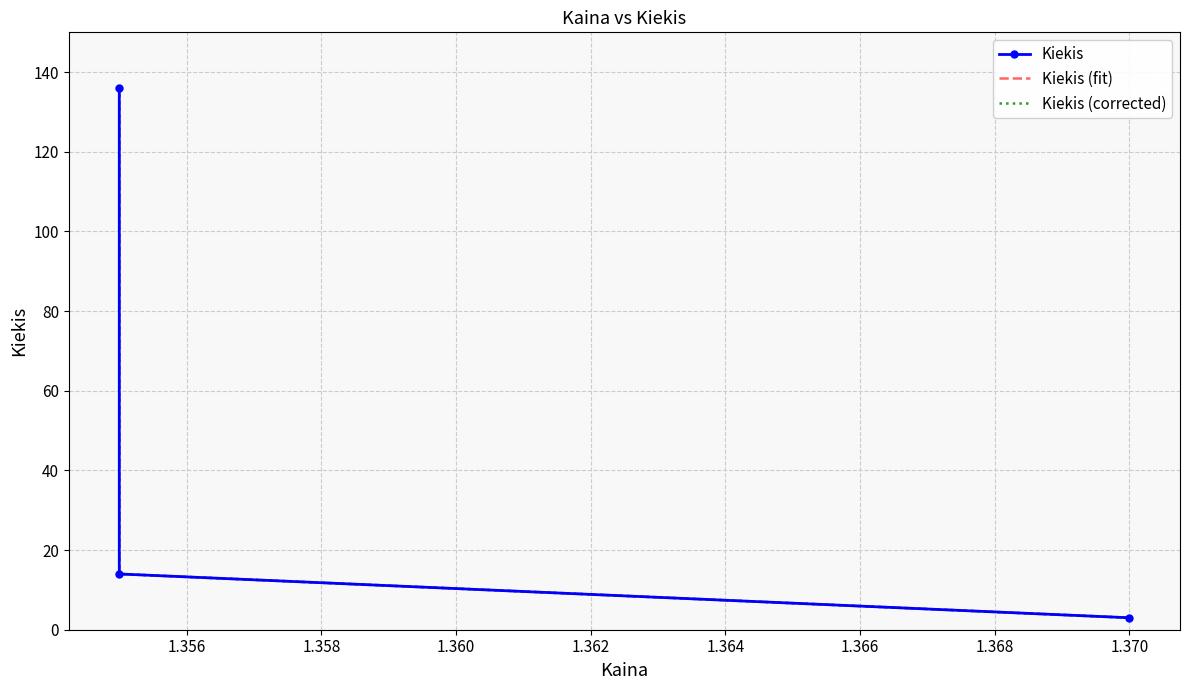

How many data points does each series have?

3